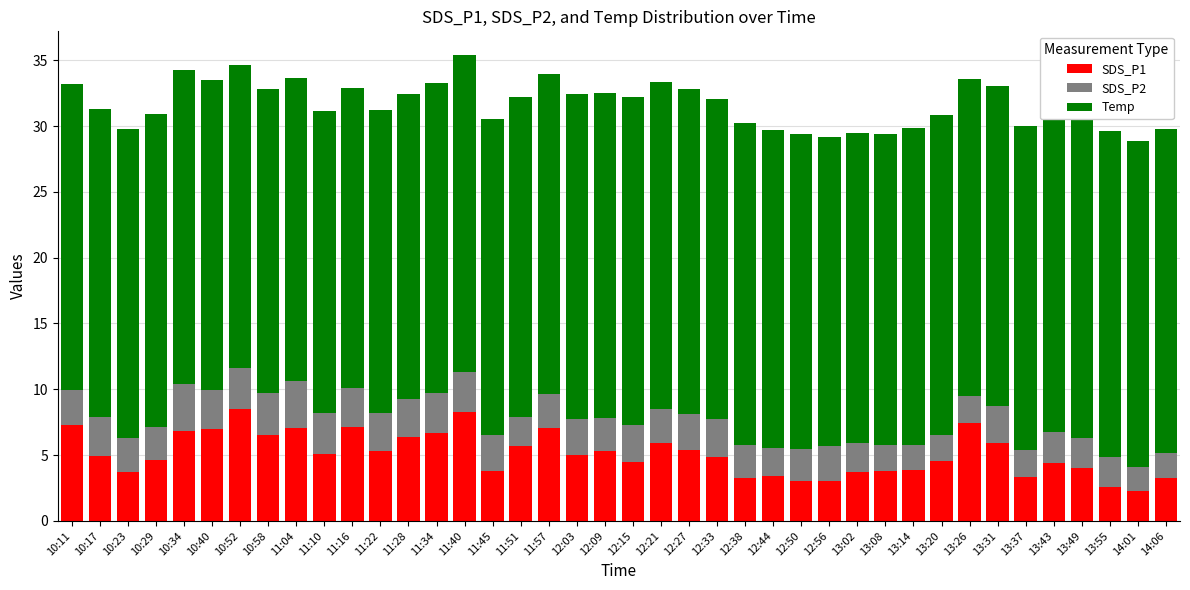

What is the total value across all series at 13:49?

30.8